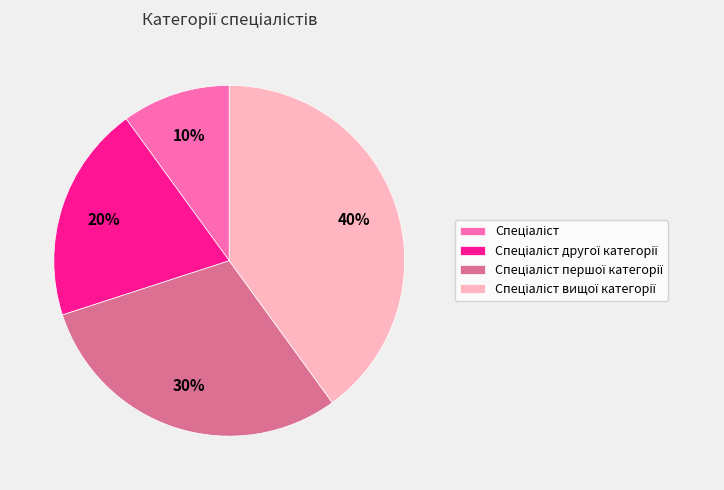

To the nearest percent, what is the difference between the largest and smallest slice percentages?

30%